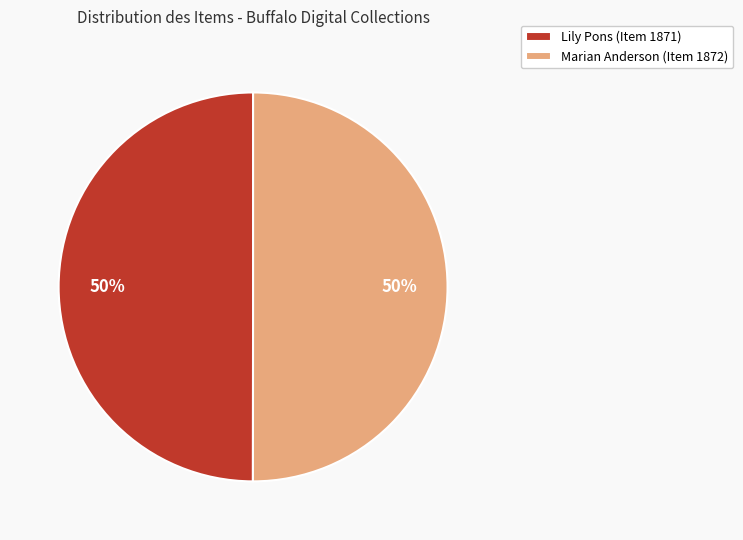

The Lily Pons (Item 1871) slice represents 50% of the pie. True or false?

True